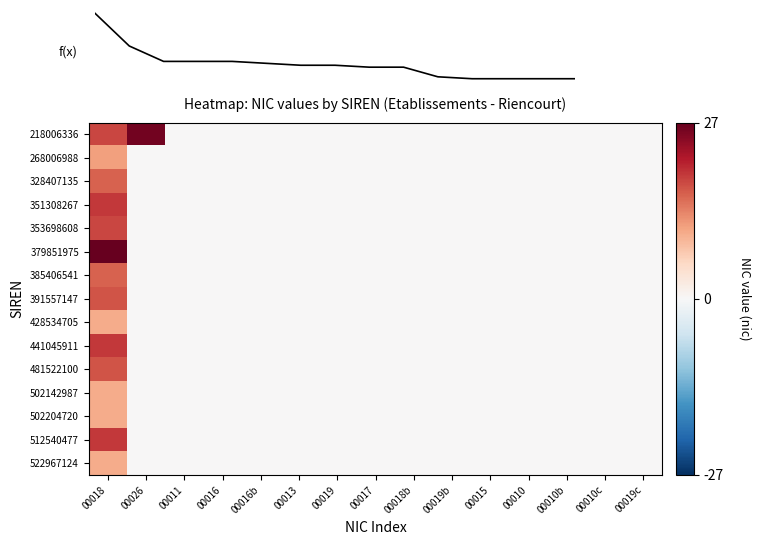

At which category is the sum across all series the highest?

00018